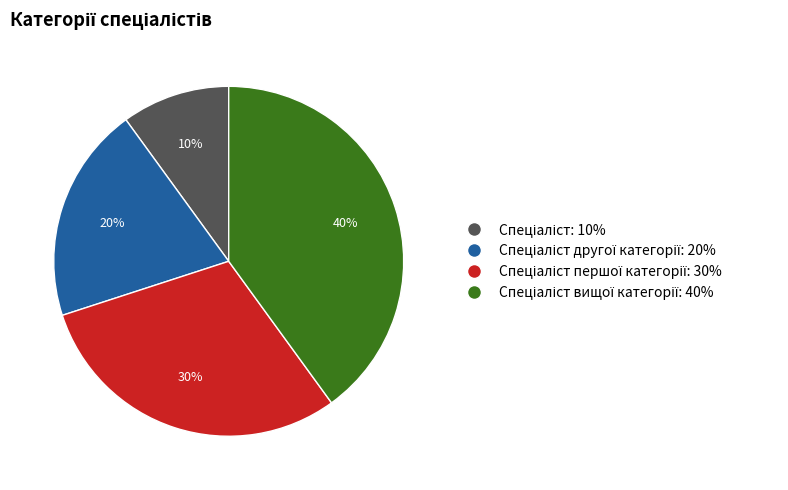

To the nearest percent, what is the average slice percentage?

25%